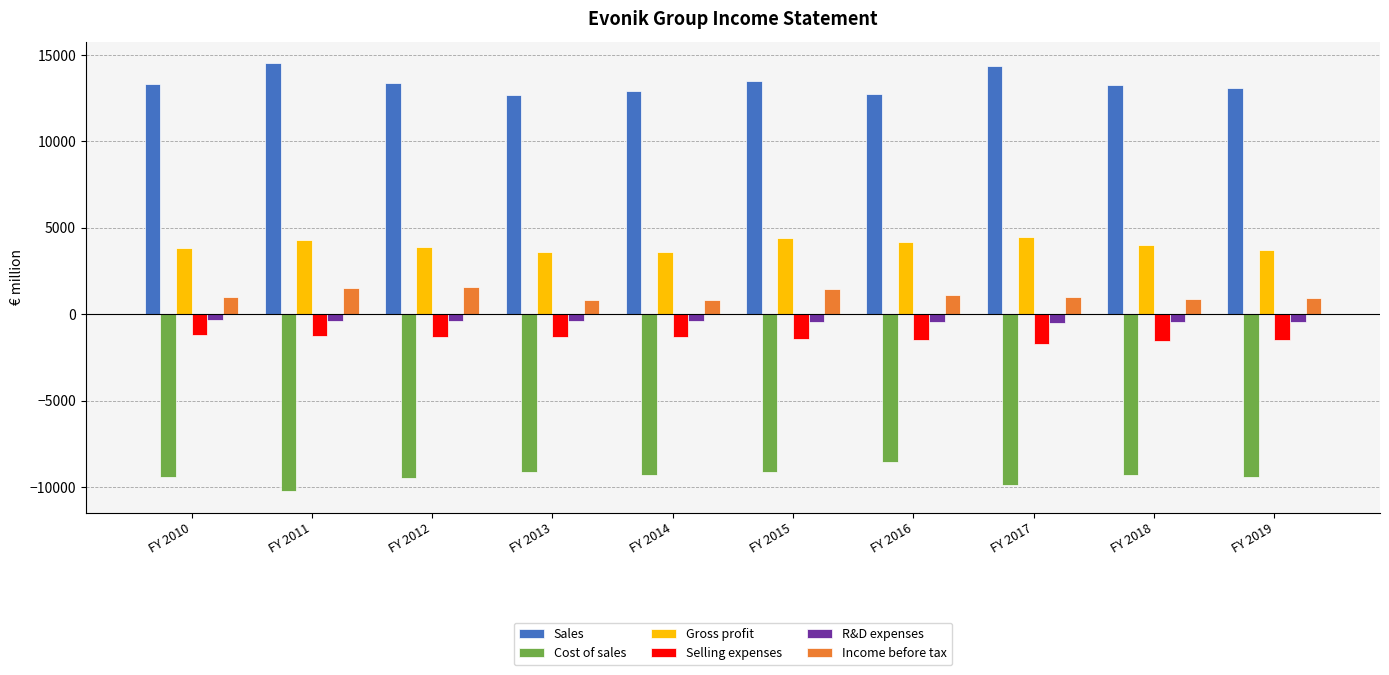

How many groups of bars are there?

10